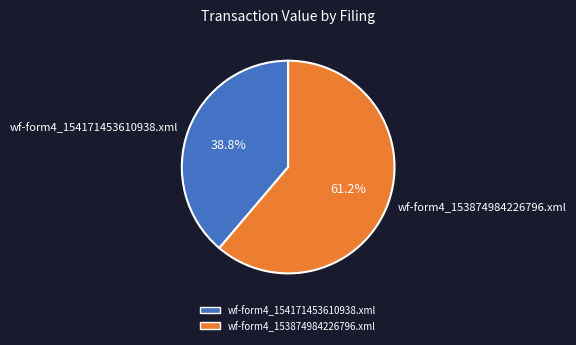

What is the ratio of the value at wf-form4_153874984226796.xml to the value at wf-form4_154171453610938.xml?

1.6